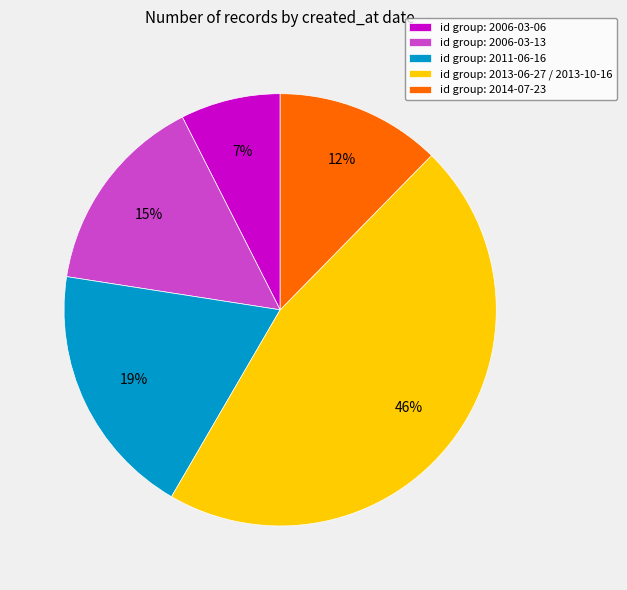

Do id group: 2013-06-27 / 2013-10-16 and id group: 2014-07-23 together represent more than half of the pie?

Yes